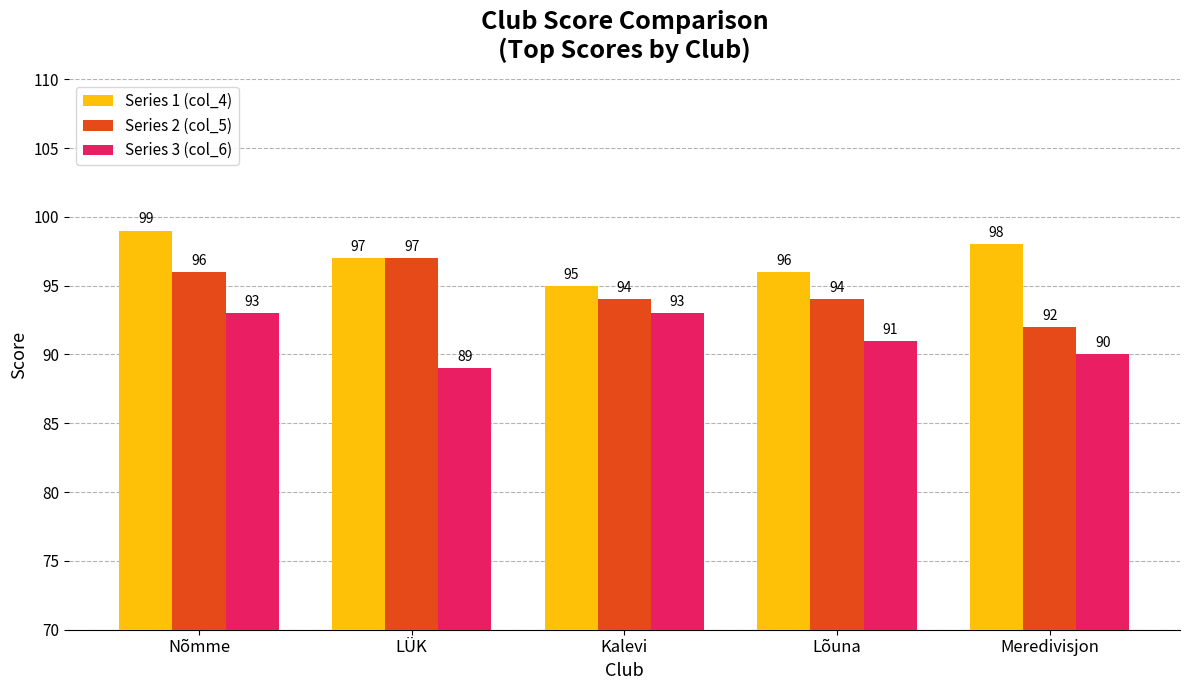

At Meredivisjon, list the series in order from largest to smallest.

Series 1 (col_4), Series 2 (col_5), Series 3 (col_6)